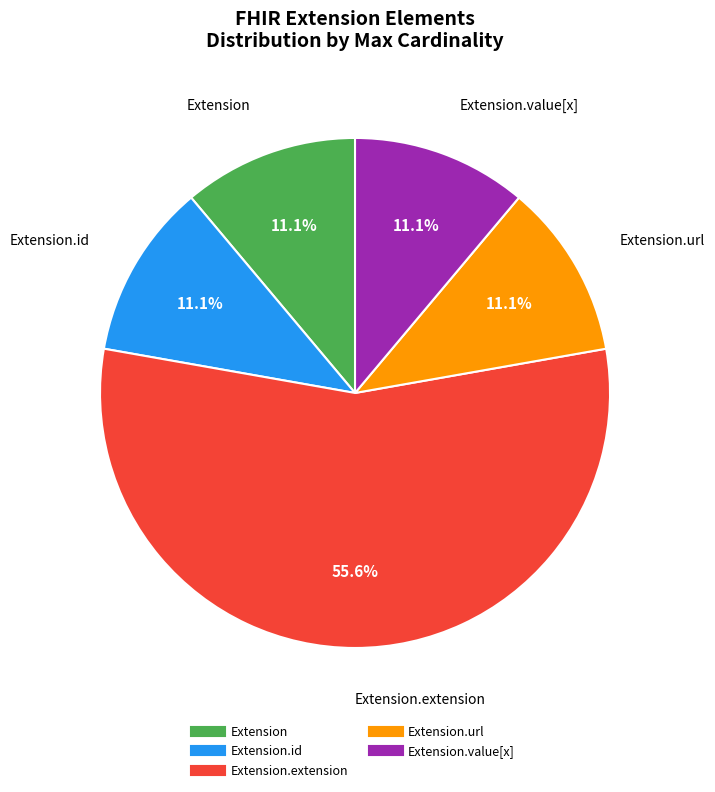

Does any single category account for the majority?

Yes